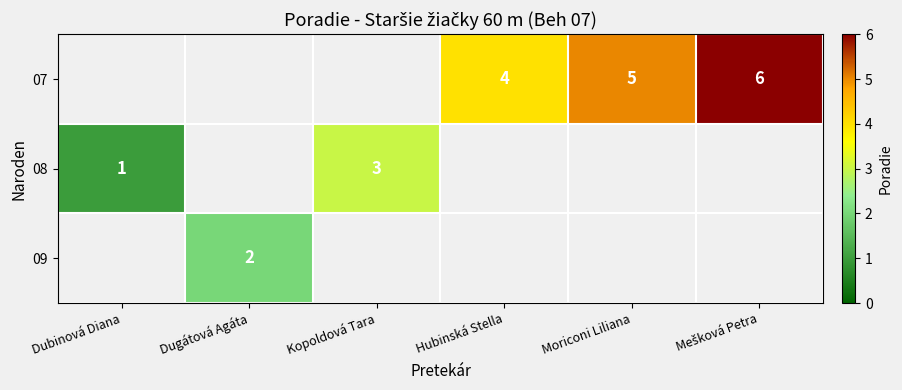

The value of 09 at Dugátová Agáta is 3. True or false?

False